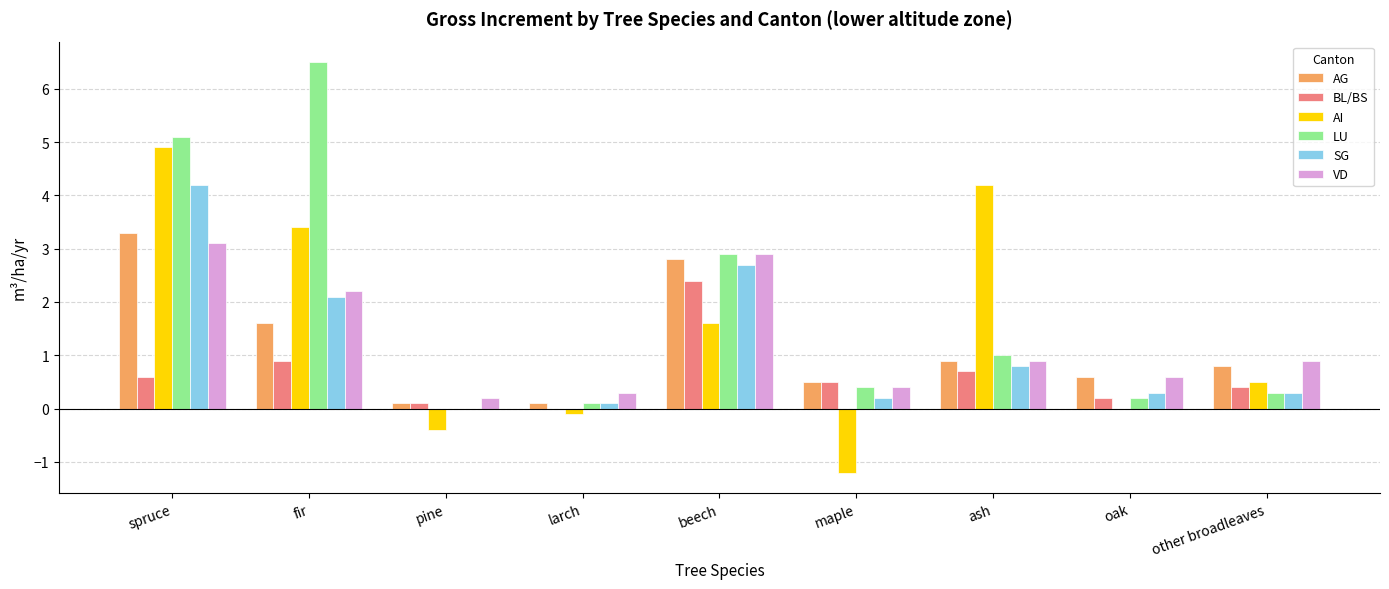

What is the highest value of the AG series?

3.3